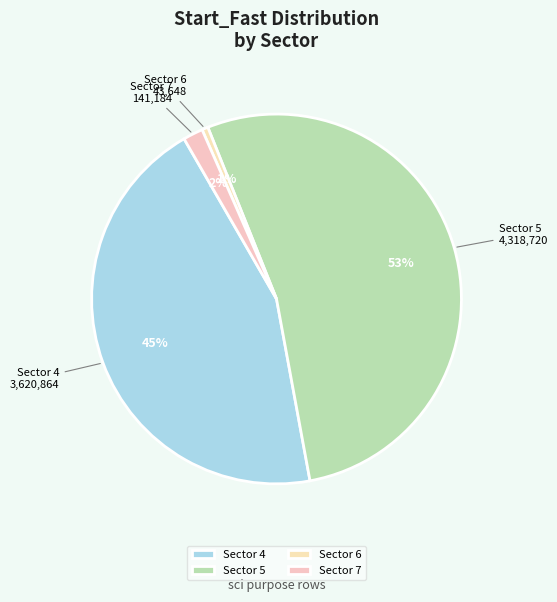

Count the number of slices in the pie.

4